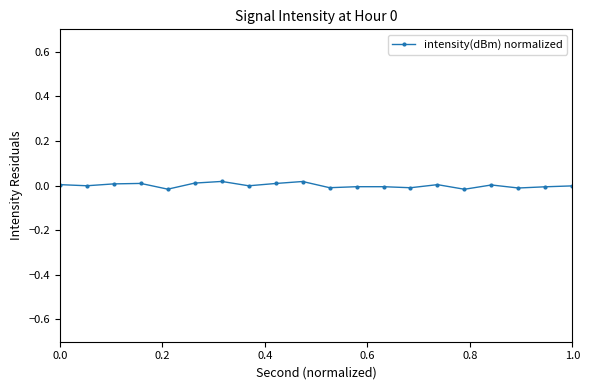

Count the number of data series in this chart.

1